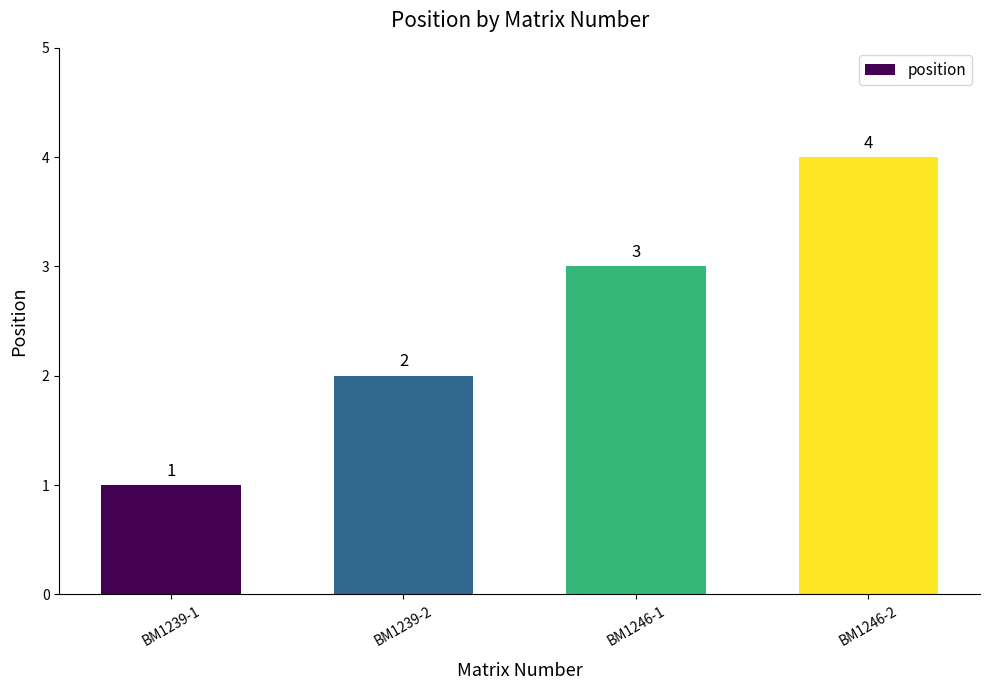

What is the difference between the maximum and minimum values?

3